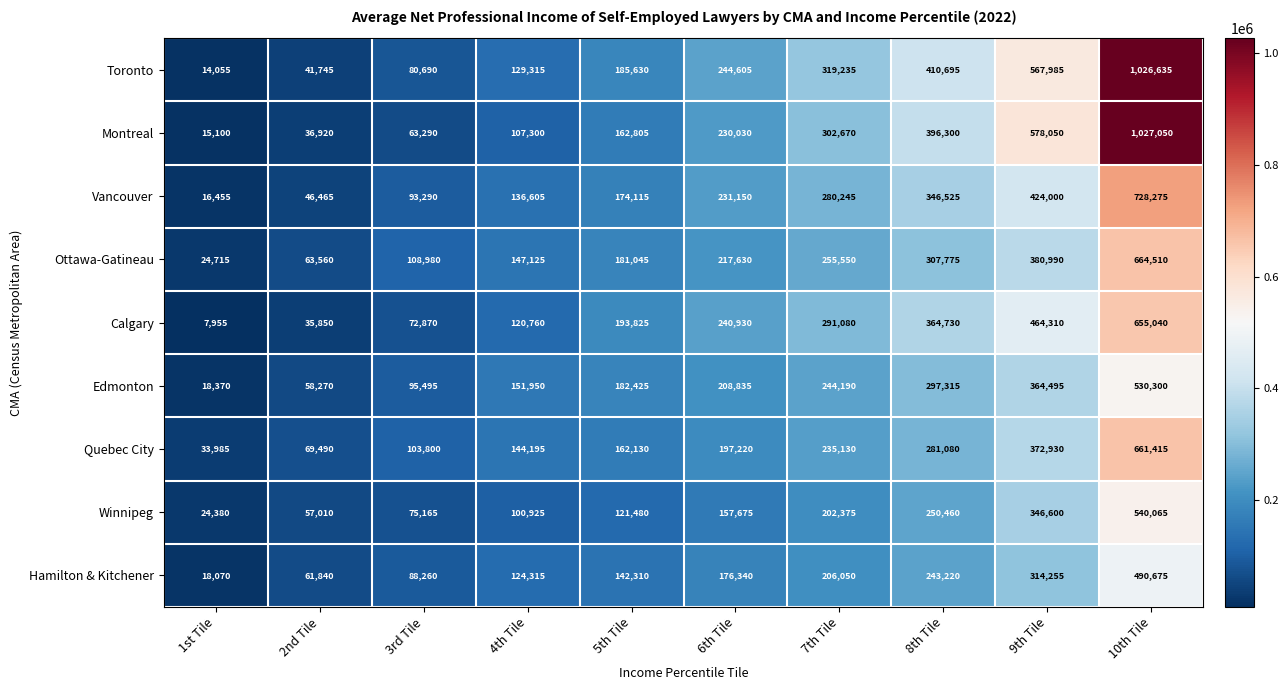

The value of Quebec City at 7th Tile is 235130. True or false?

True